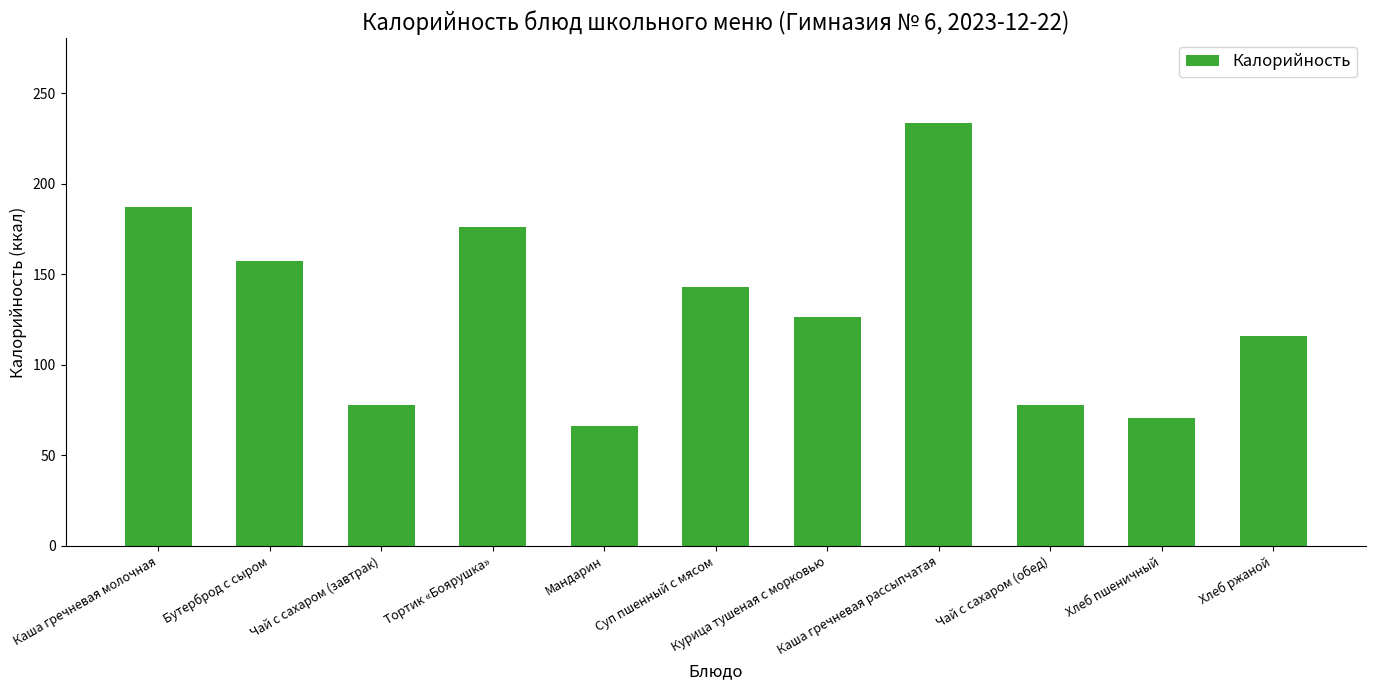

Reading right to left, transcribe all the data shown in this chart.

Хлеб ржаной=115.9	Хлеб пшеничный=70.3	Чай с сахаром (обед)=78.0	Каша гречневая рассыпчатая=233.7	Курица тушеная с морковью=126.4	Суп пшенный с мясом=143.0	Мандарин=66.0	Тортик «Боярушка»=176.0	Чай с сахаром (завтрак)=78.0	Бутерброд с сыром=157.2	Каша гречневая молочная=187.3